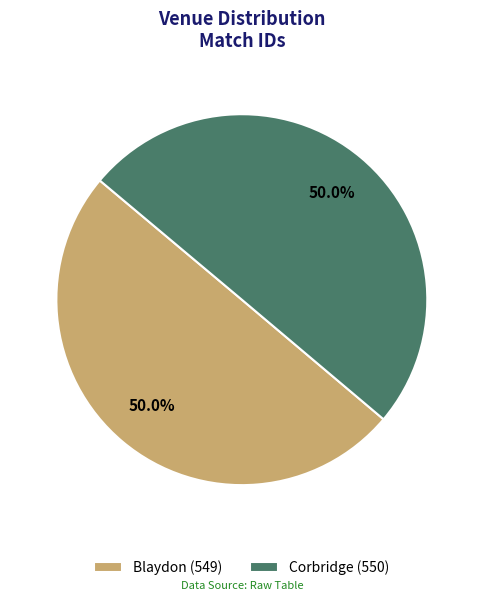

Is the sum of Blaydon (549) and Corbridge (550) greater than half?

Yes